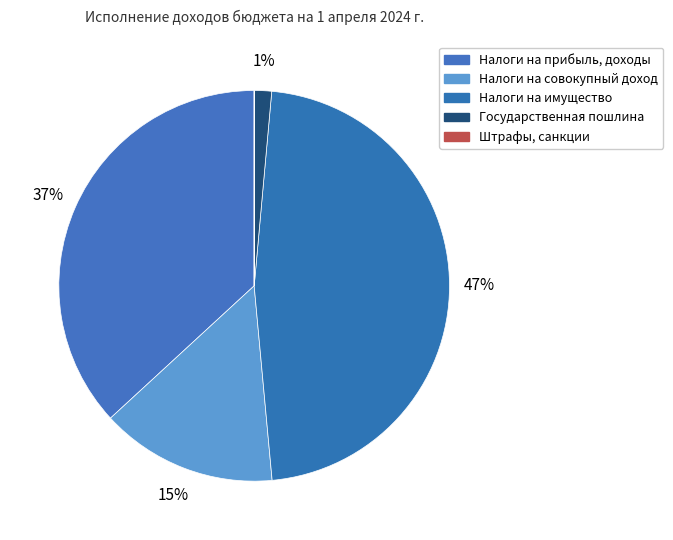

What percentage is the Налоги на прибыль, доходы slice, to the nearest percent?

37%